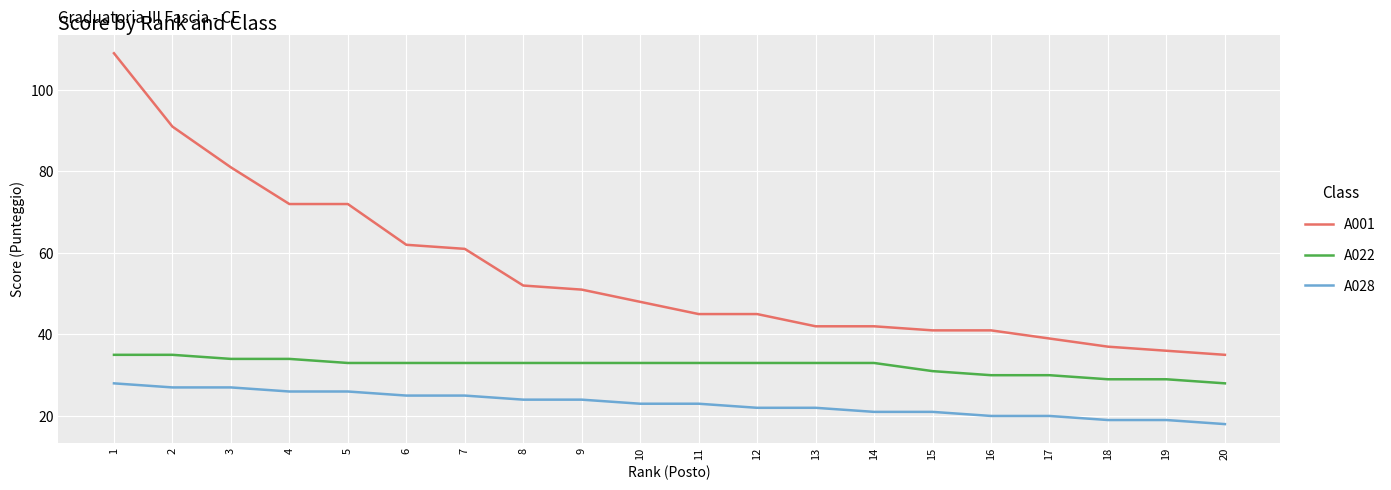

True or false: A001 and A028 intersect in this chart.

False